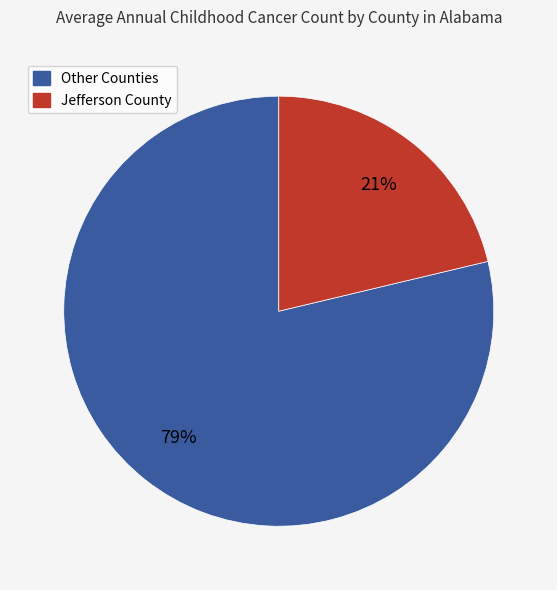

Count the number of slices in the pie.

2